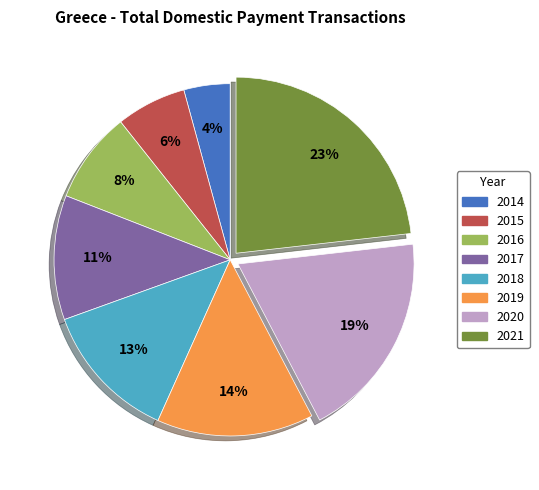

To the nearest percent, what is the difference between the 2020 and 2017 slice percentages?

8%